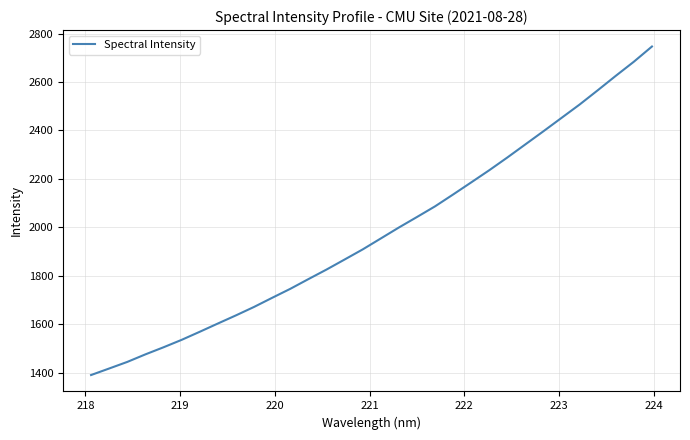

What is the difference between the maximum and minimum values?

1357.2